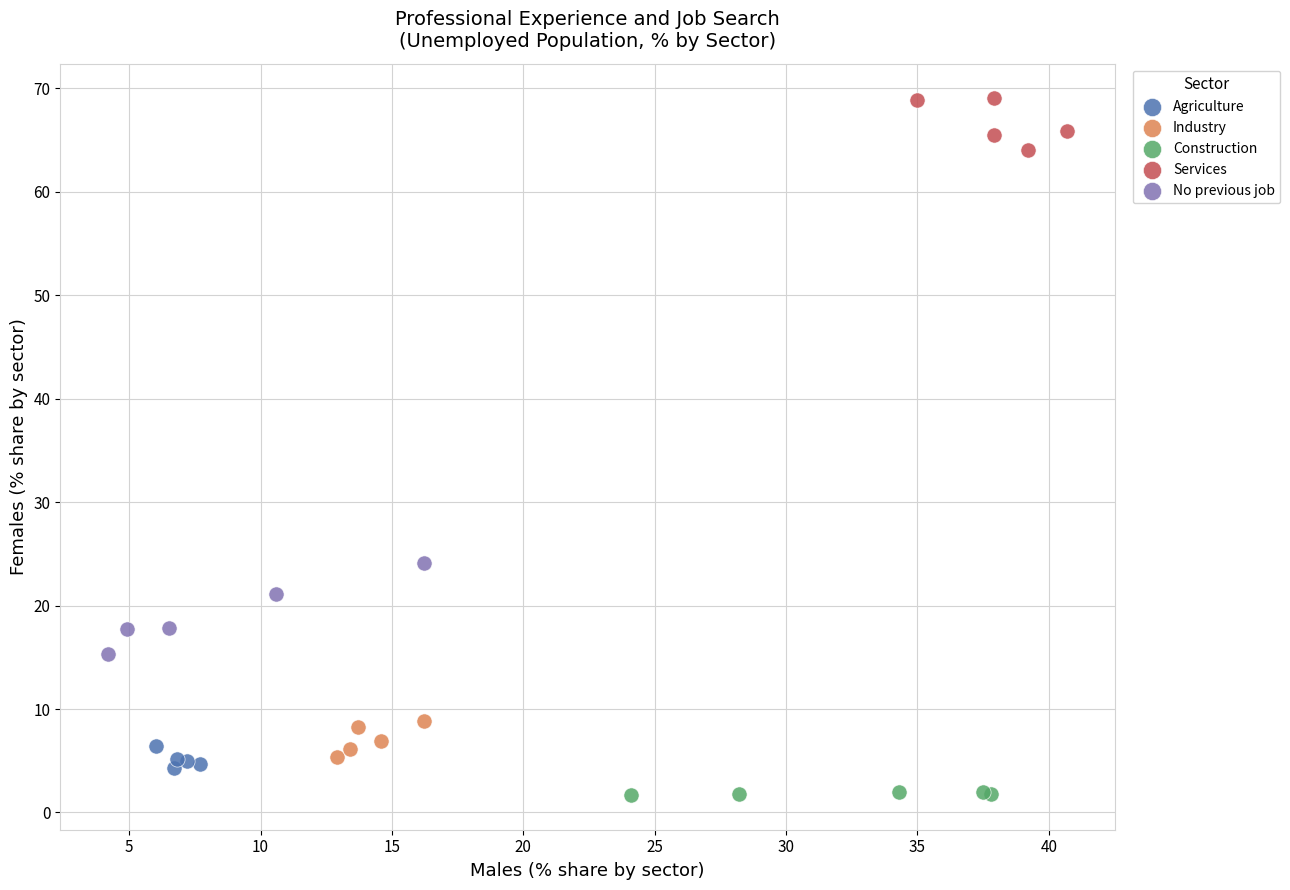

Which series reaches the maximum Y coordinate?

Services